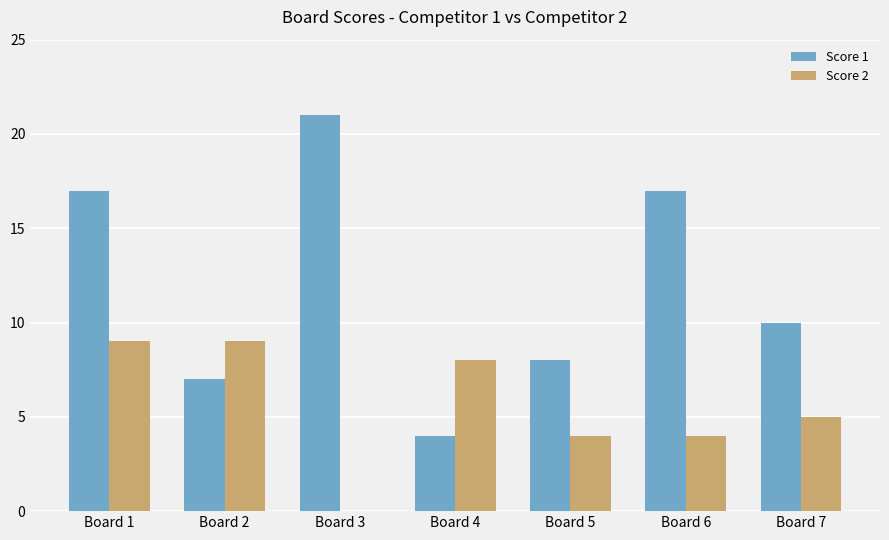

Count the number of categories in the chart.

7